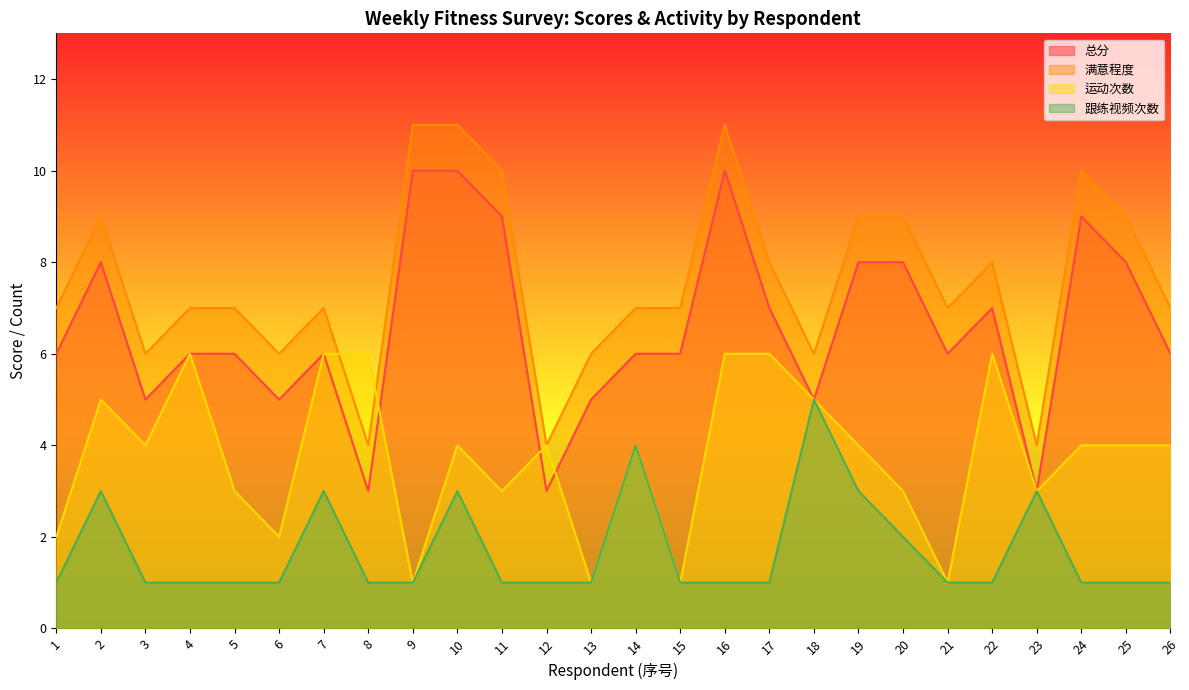

How many interior local valleys does the 运动次数 series have?

8